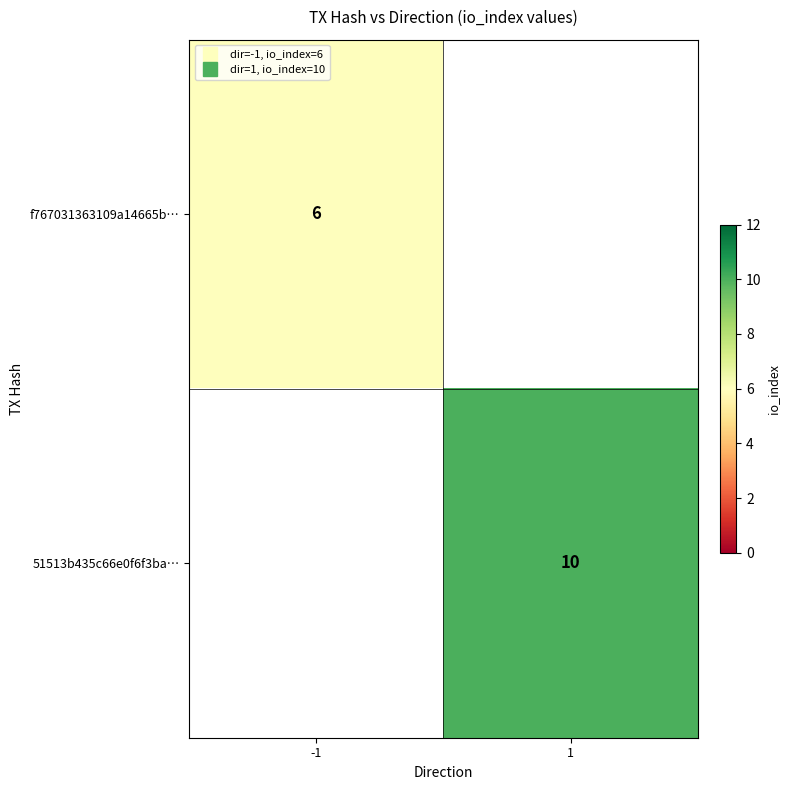

The f767031363109a14665b… series shows -2 at 1. True or false?

False